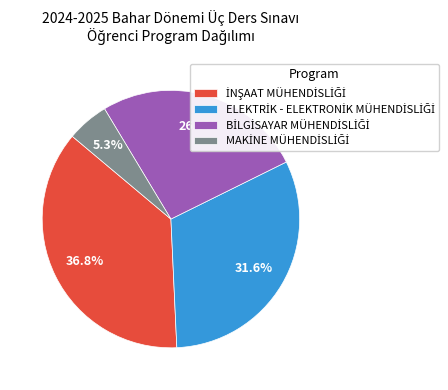

Is there a majority slice in this chart?

No